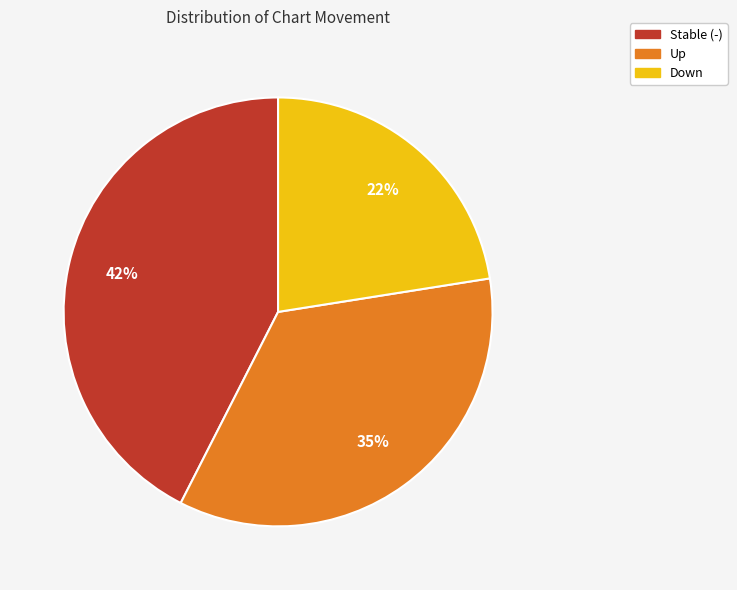

What percentage is the Up slice, to the nearest percent?

35%